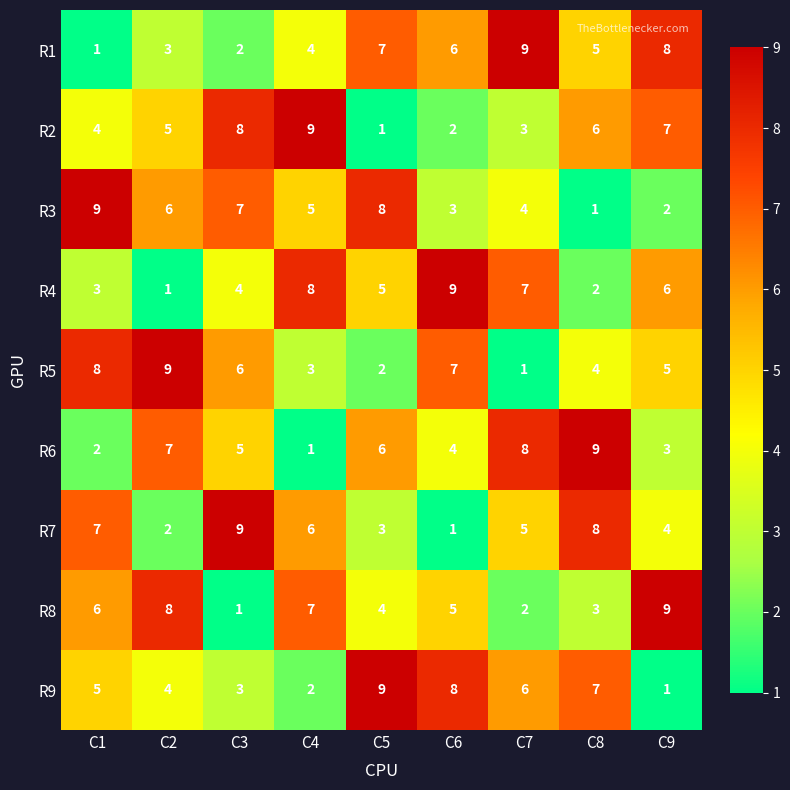

How many R2 values are between 3 and 7?

5